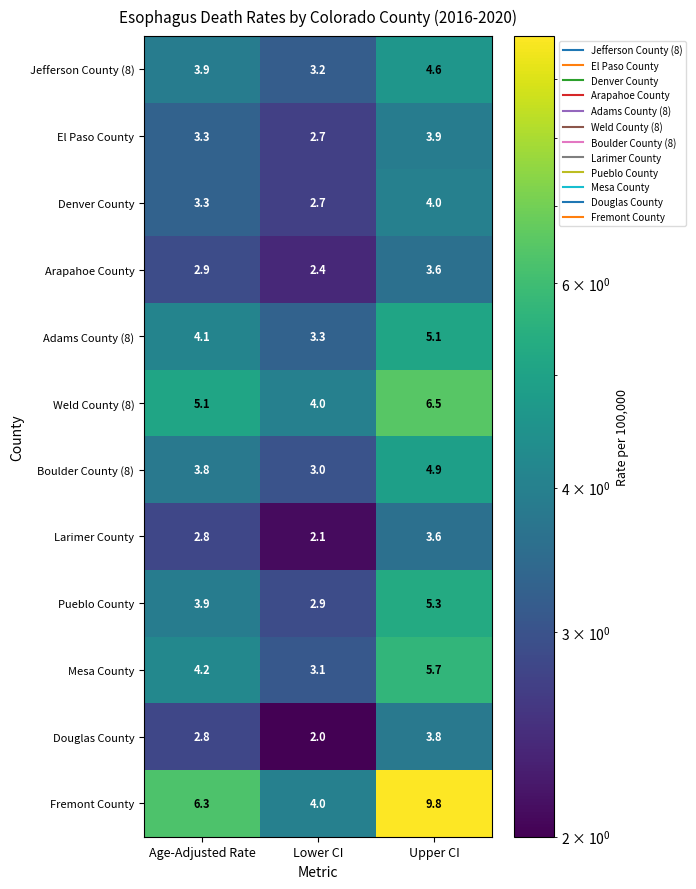

What is the total value across all series at Upper CI?

60.8